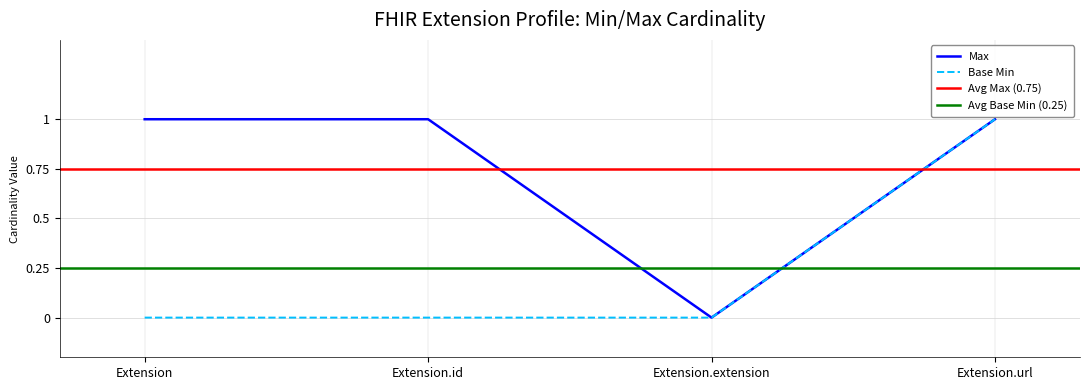

Rank the series by their average value, from lowest to highest.

Base Min, Max